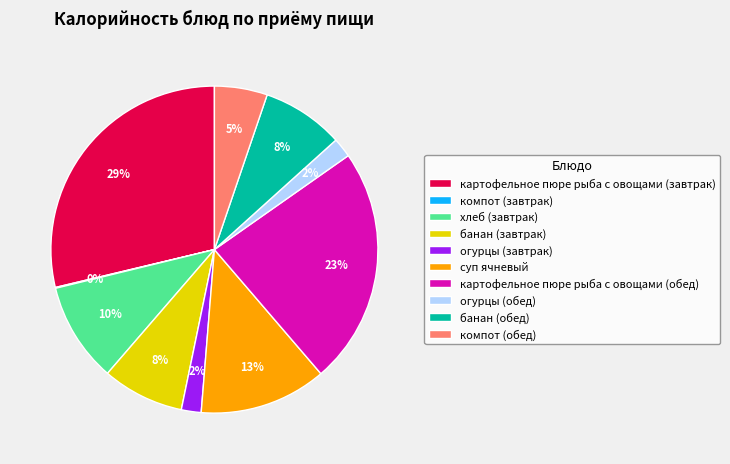

To the nearest percent, what is the average slice percentage?

10%